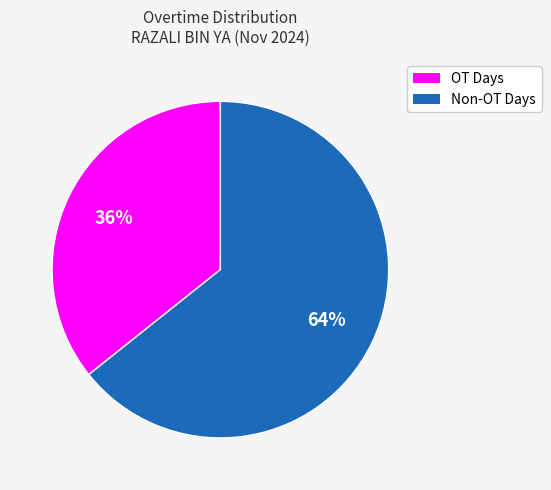

Is there a majority slice in this chart?

Yes